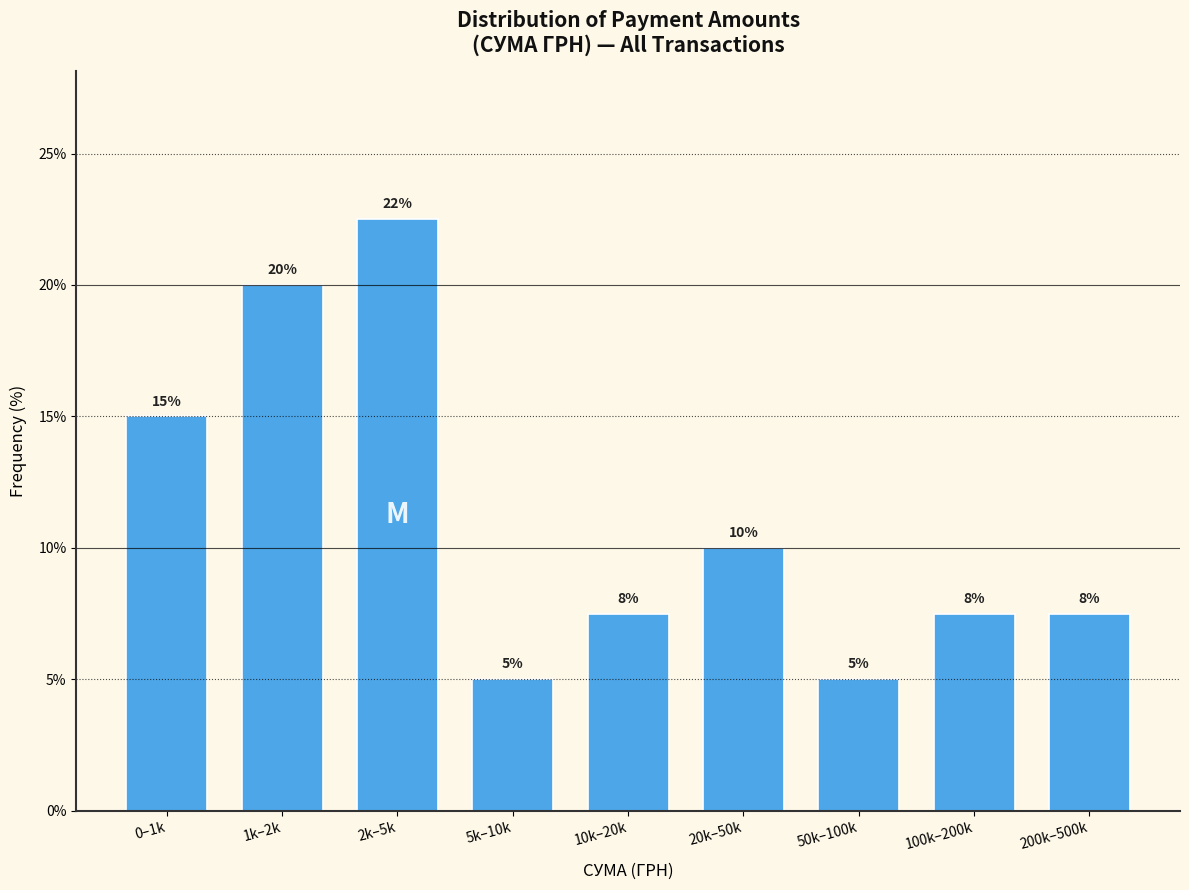

What is the greatest value displayed?

22.5